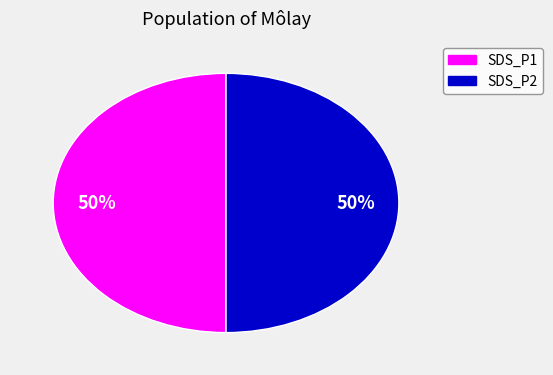

To the nearest percent, what is the combined percentage of SDS_P1 and SDS_P2?

100%